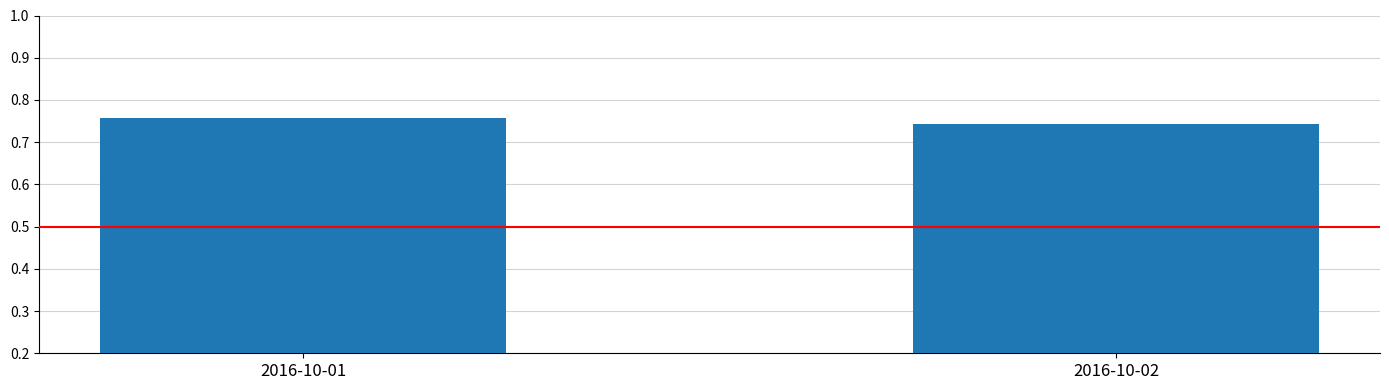

Which label corresponds to the largest value in the chart?

2016-10-01